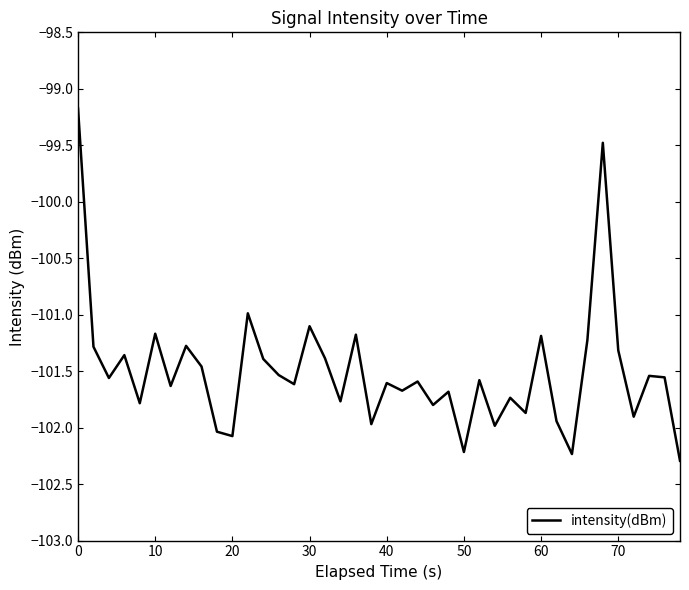

What is the greatest value displayed?

-99.2